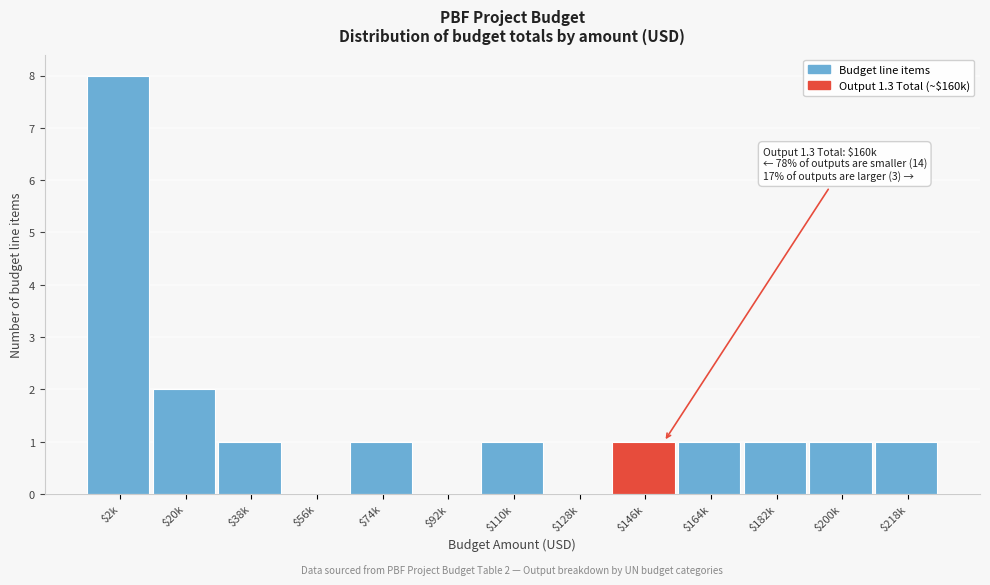

What is the greatest value displayed?

8